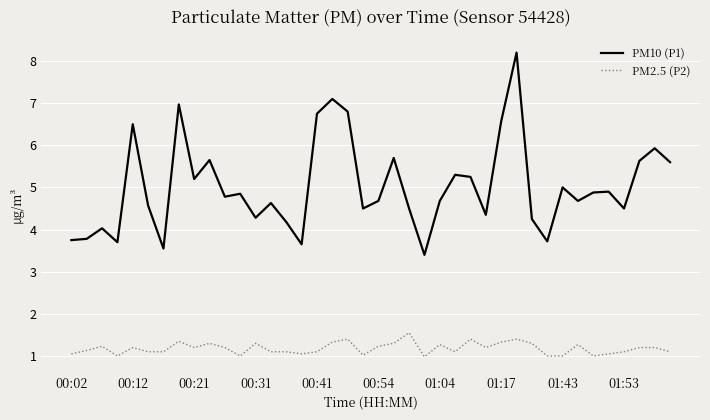

Which series has the largest total across all categories?

PM10 (P1)